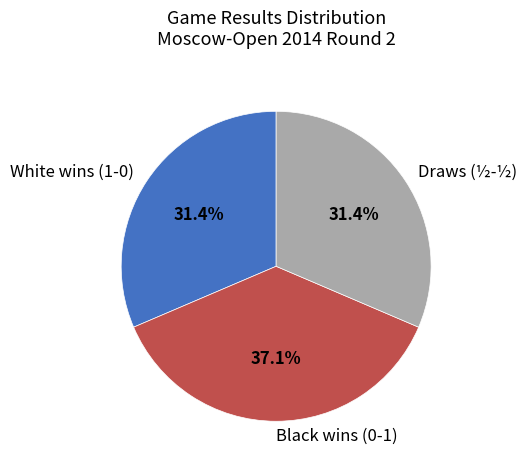

What is the largest slice in the pie chart?

Black wins (0-1)